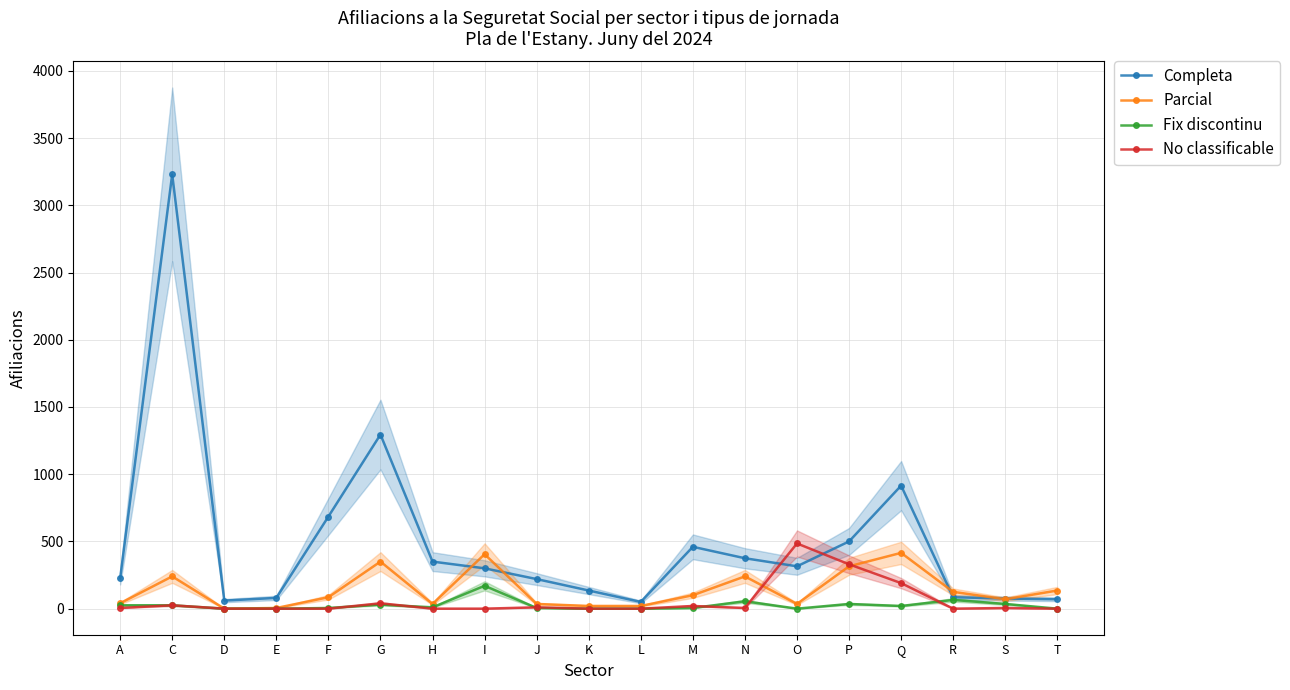

Reading right to left, transcribe all the data shown in this chart.

Completa: T=70	S=75	R=85	Q=915	P=500	O=315	N=375	M=460	L=50	K=135	J=220	I=300	H=350	G=1295	F=685	E=80	D=60	C=3230	A=225
Parcial: T=135	S=70	R=125	Q=415	P=315	O=35	N=240	M=100	L=20	K=20	J=35	I=405	H=35	G=350	F=85	E=5	D=0	C=240	A=40
Fix discontinu: T=0	S=35	R=65	Q=20	P=35	O=0	N=55	M=5	L=0	K=0	J=5	I=170	H=10	G=30	F=5	E=0	D=0	C=25	A=25
No classificable: T=0	S=5	R=0	Q=190	P=330	O=485	N=5	M=20	L=0	K=0	J=10	I=0	H=0	G=40	F=0	E=0	D=0	C=25	A=5